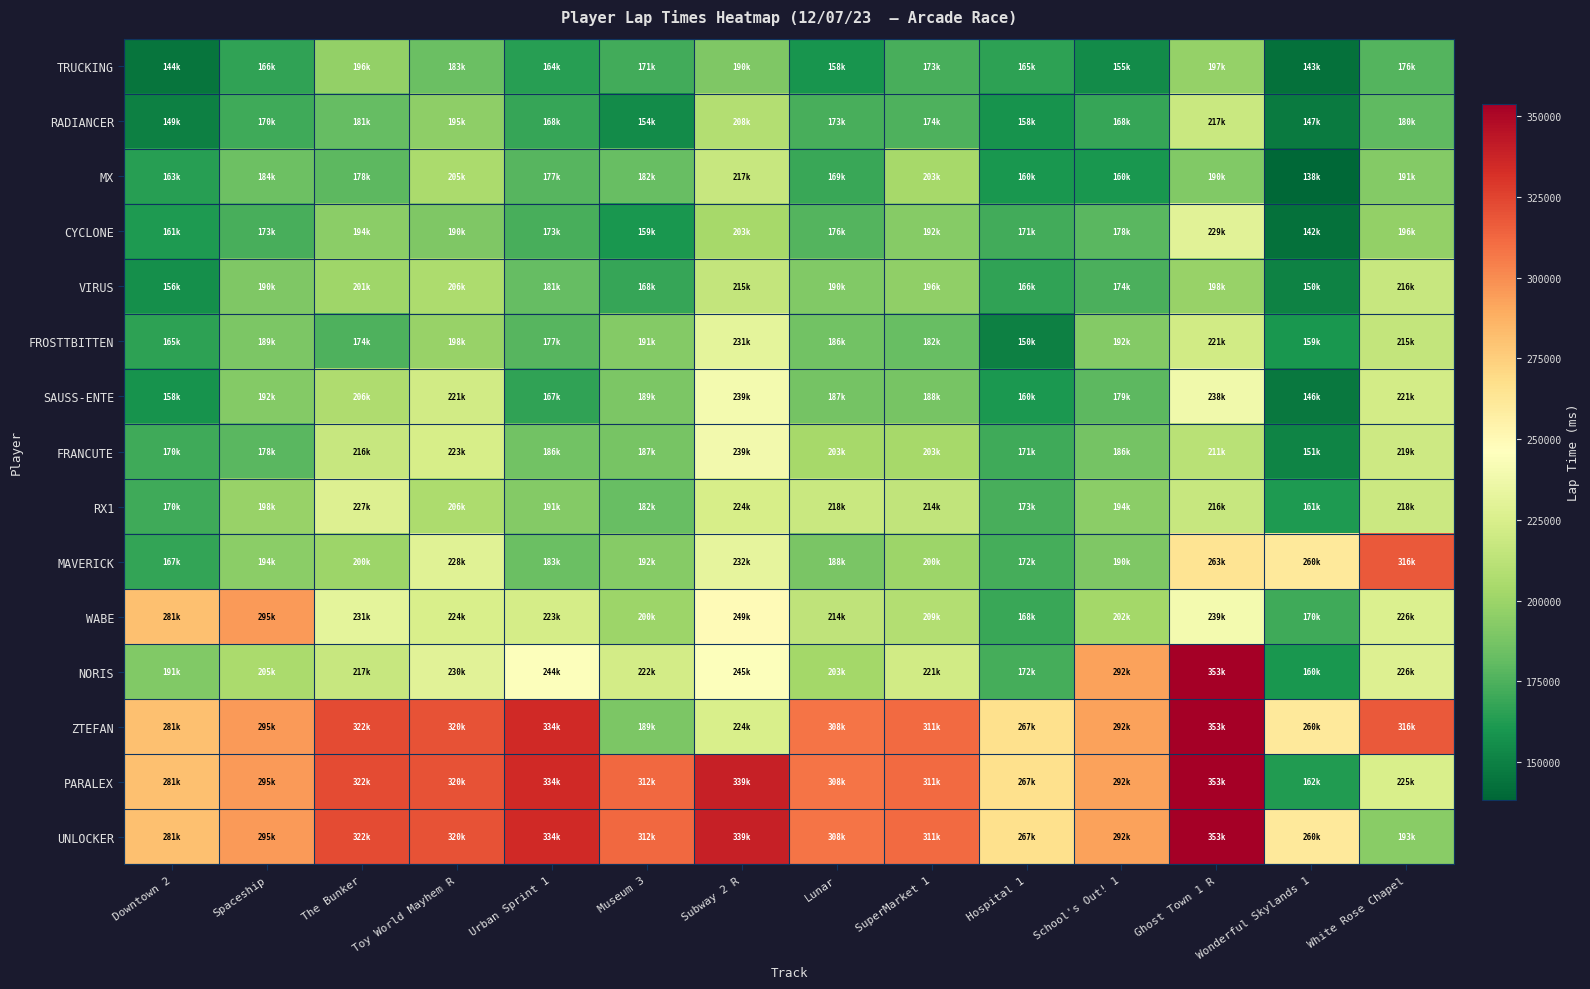

Which label corresponds to the largest value in the chart?

Ghost Town 1 R